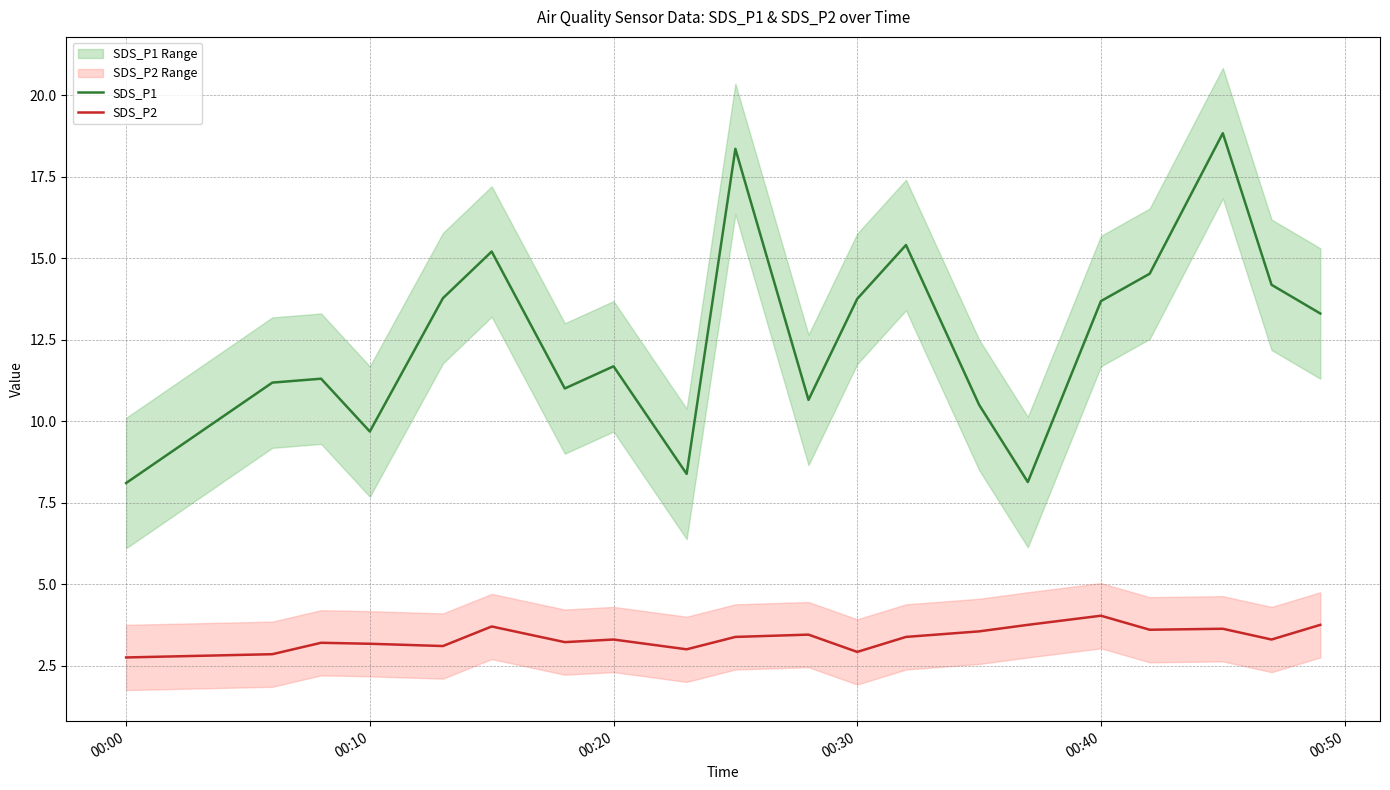

True or false: SDS_P1 has a value of 13.8 at 00:30.

True